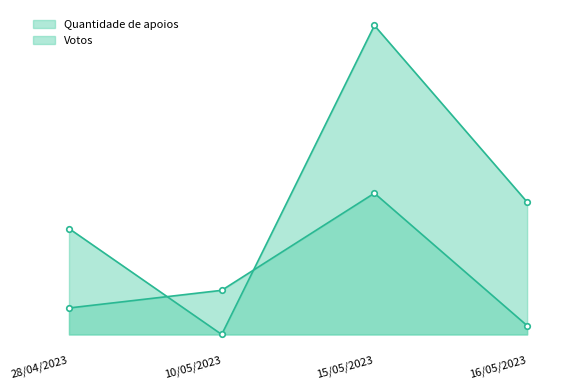

Which series changed the most between 15/05/2023 and 16/05/2023?

Votos